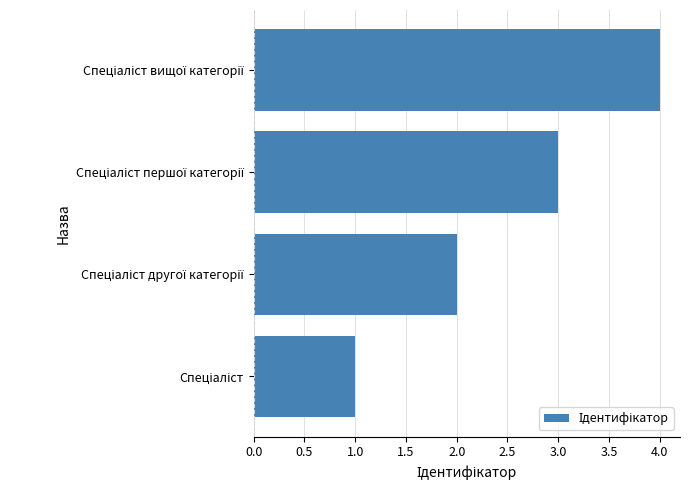

What is the difference between the maximum and minimum values?

3